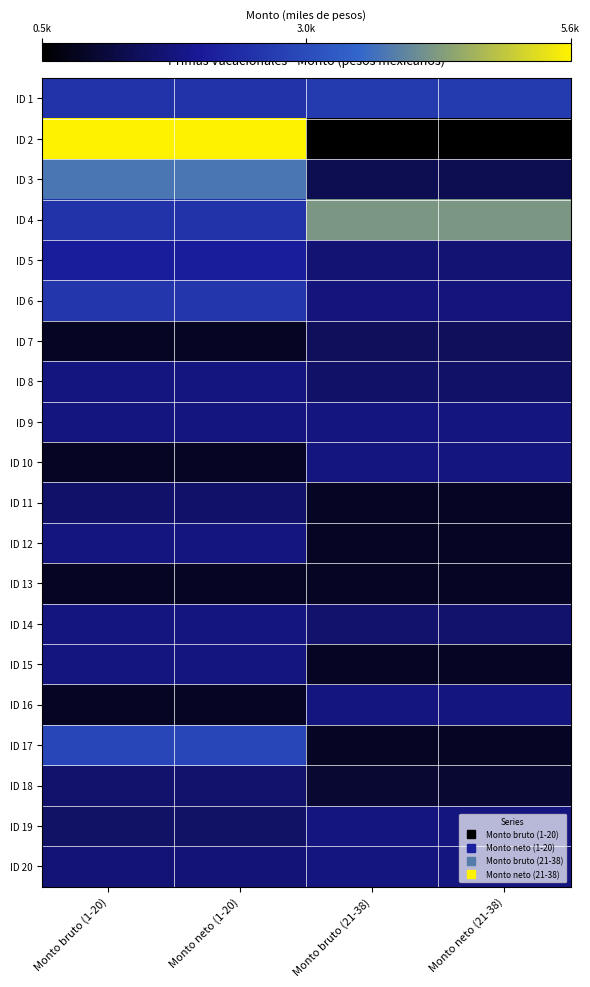

List the series in order of their peak value, highest first.

ID 2, ID 4, ID 3, ID 17, ID 1, ID 6, ID 5, ID 8, ID 9, ID 10, ID 12, ID 14, ID 15, ID 16, ID 19, ID 20, ID 18, ID 11, ID 7, ID 13